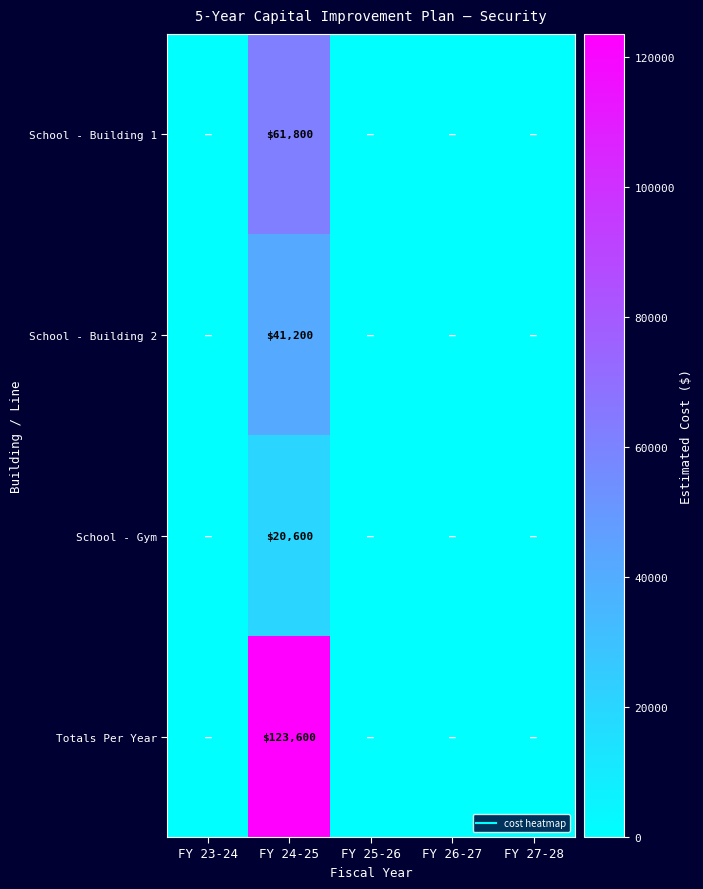

The School - Gym series shows 0 at FY 27-28. True or false?

True